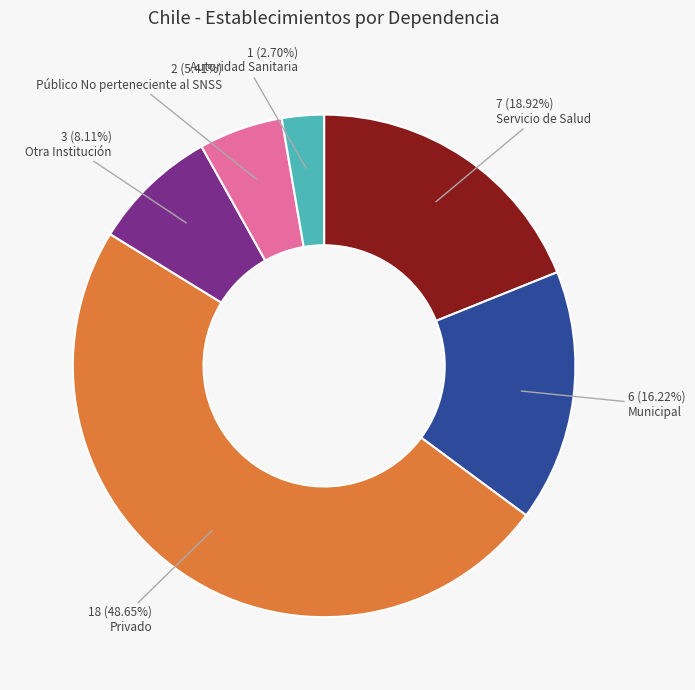

Does any single category account for the majority?

No